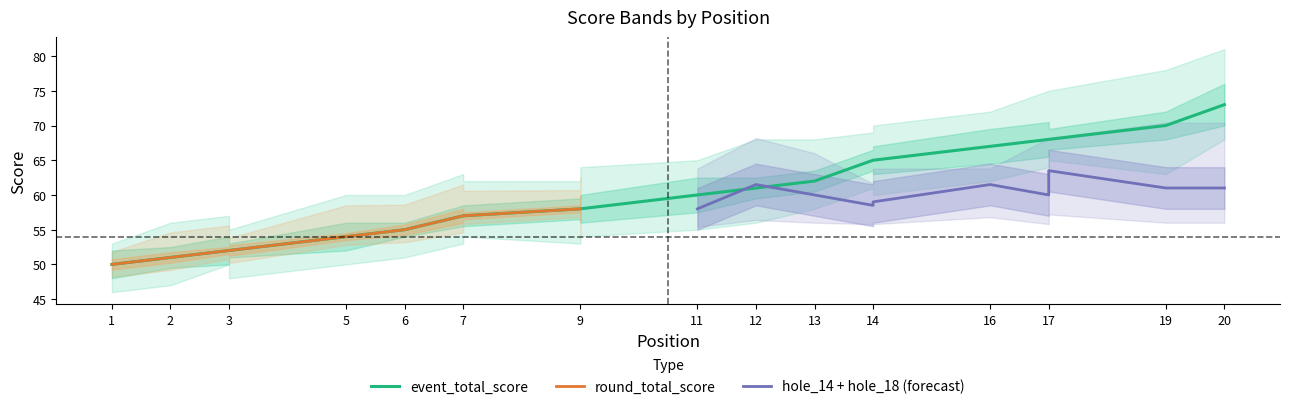

In hole_18, how many points are higher than both neighbors (excluding endpoints)?

4